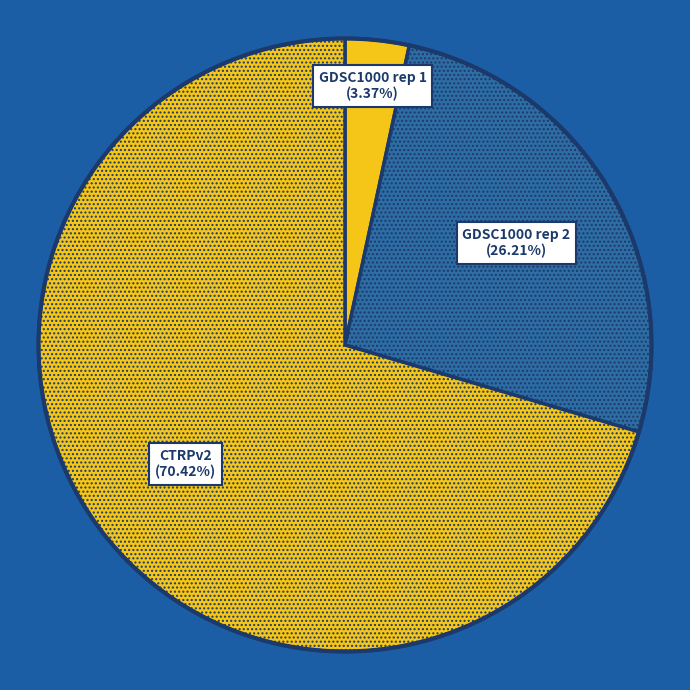

What is the majority slice?

CTRPv2